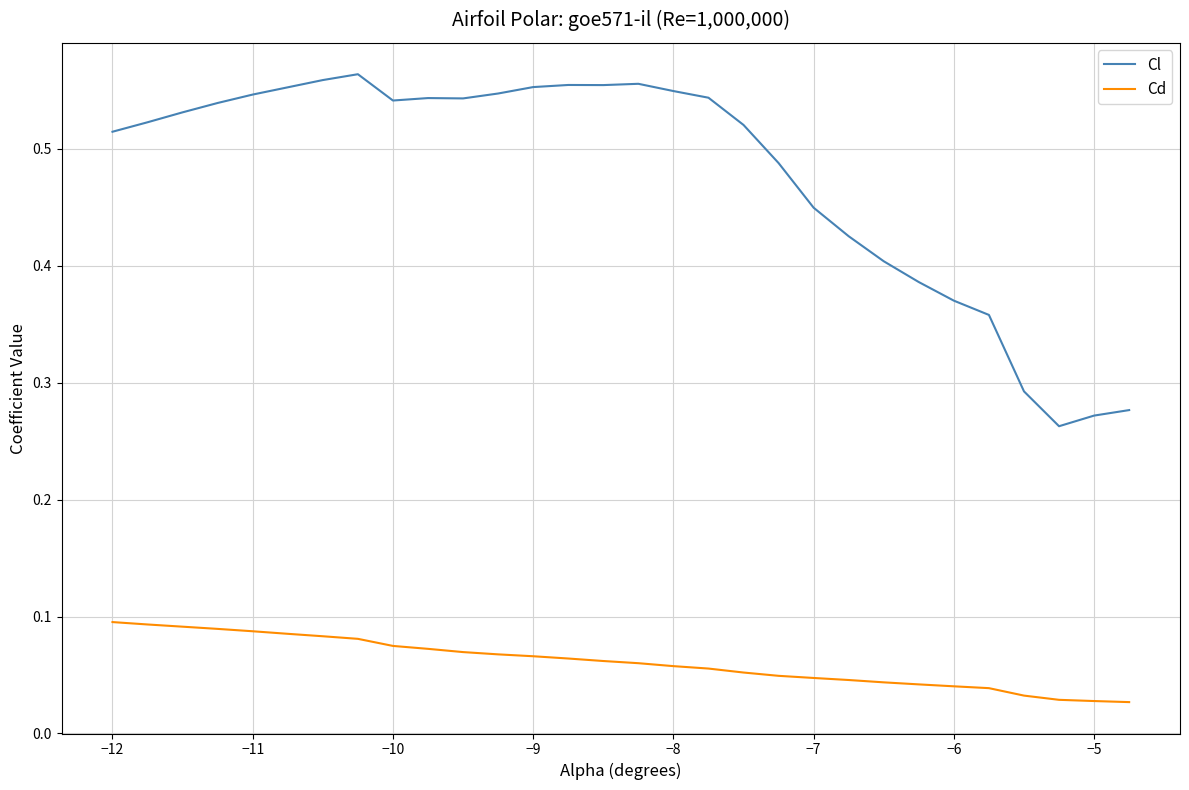

Does the chart display data point markers on the line(s)?

No